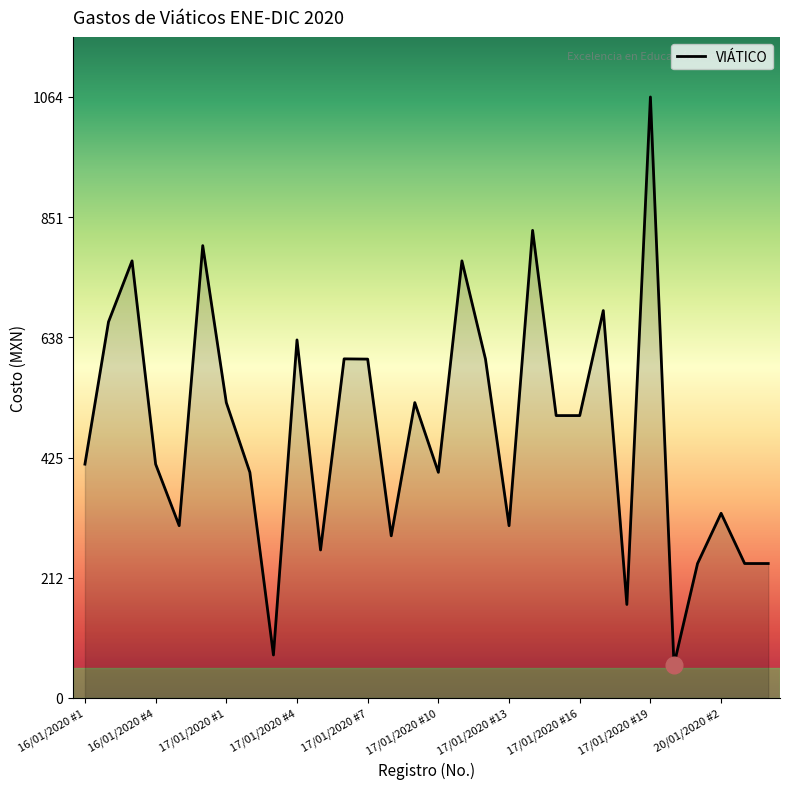

How many lines are shown in the chart?

1